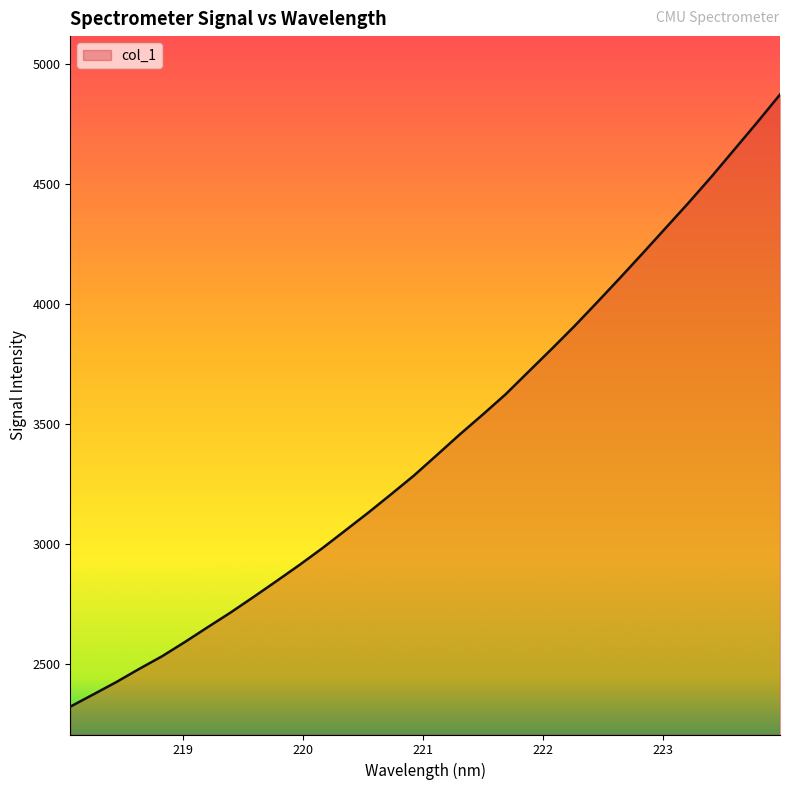

Does the chart display data point markers on the line(s)?

No